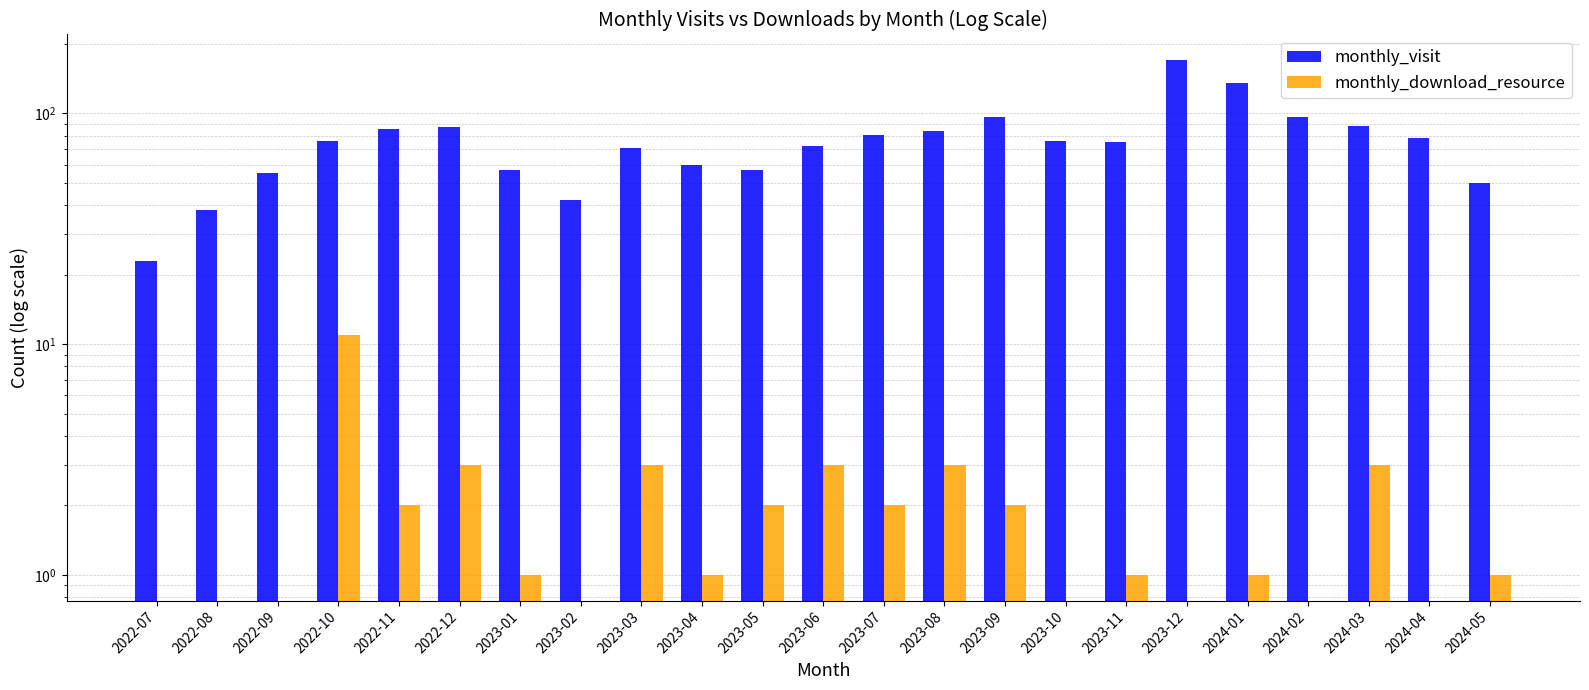

Is the value of monthly_download_resource at 2023-01 greater than the value of monthly_visit at 2023-11?

No